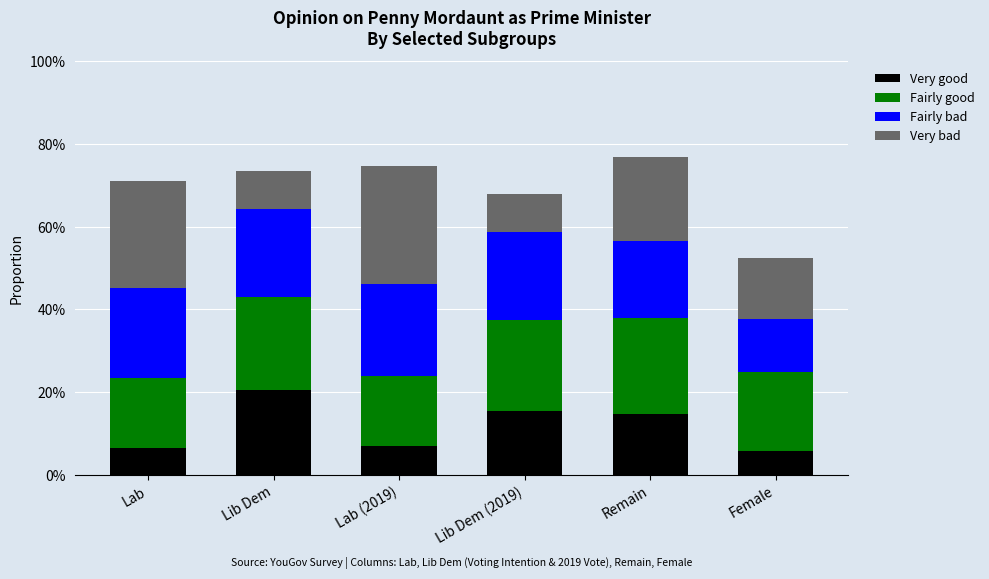

Are the bars horizontal?

No